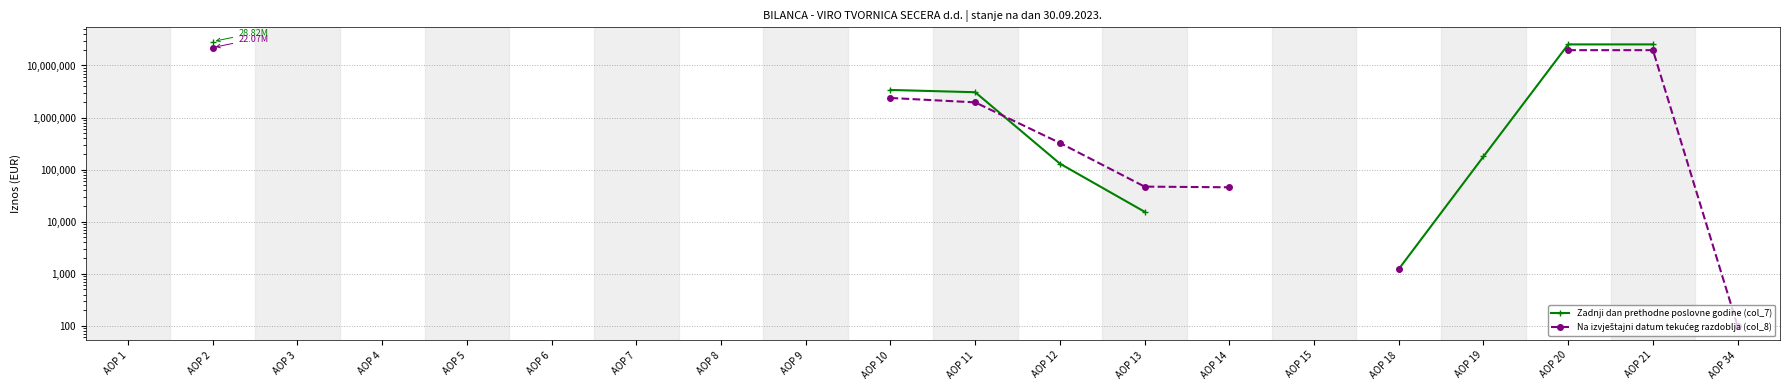

How many values in Na izvještajni datum tekućeg razdoblja (col_8) are above zero?

10